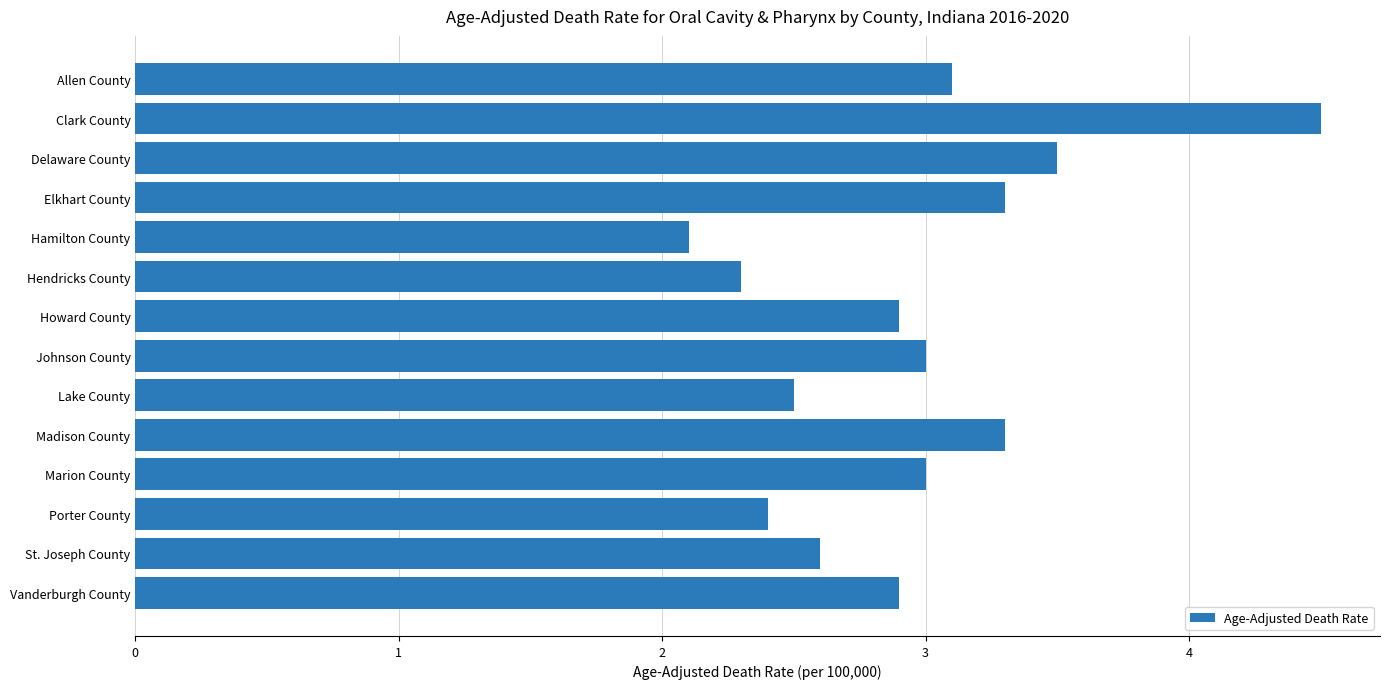

What is the maximum value shown in the chart?

4.5